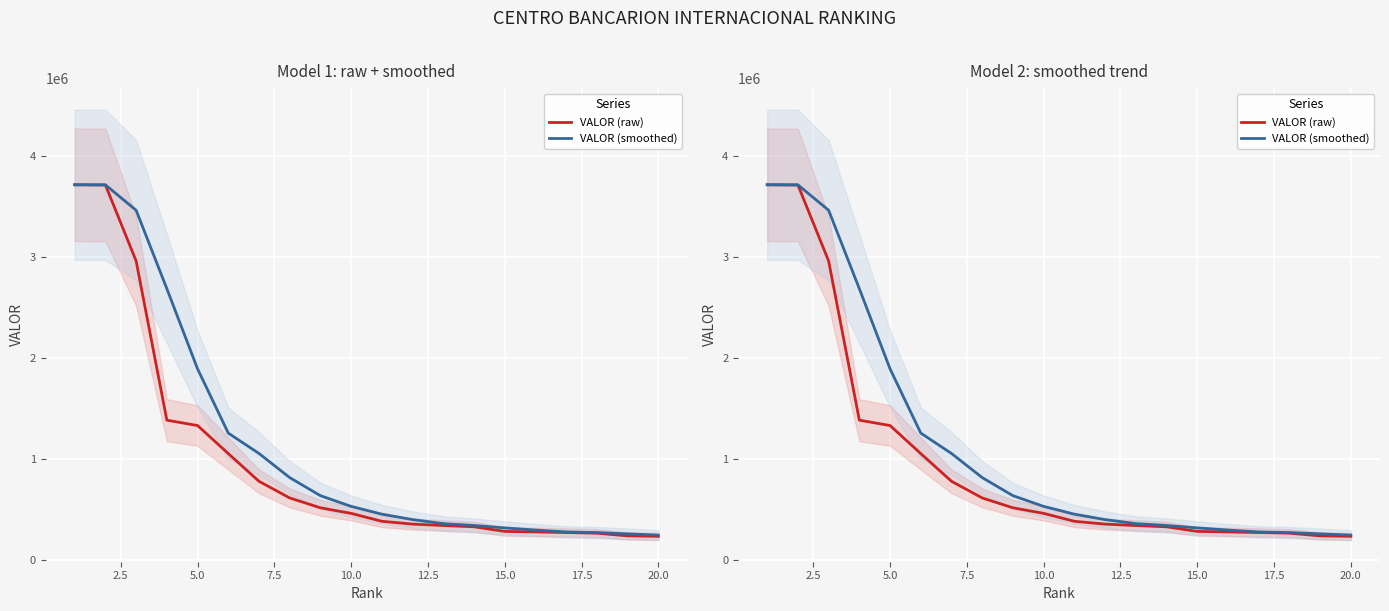

Reading left to right, list all the values displayed in this chart.

VALOR (raw): 3713250.8	3711077.6	2959795.2	1386629.8	1333542.6	1056270.2	782481.5	618028.7	520399.4	465530.7	387107.9	359309.3	345504.4	332854.2	287371.4	282036.1	276253.4	269637.9	243018.1	238741.5
VALOR (smoothed): 3713250.8	3712164.2	3461374.5	2685834.2	1893322.5	1258814.2	1057431.4	818926.8	640303.2	534652.9	457679.3	403982.6	363973.8	345889.3	321910.0	300753.9	281887.0	275975.8	262969.8	250465.8